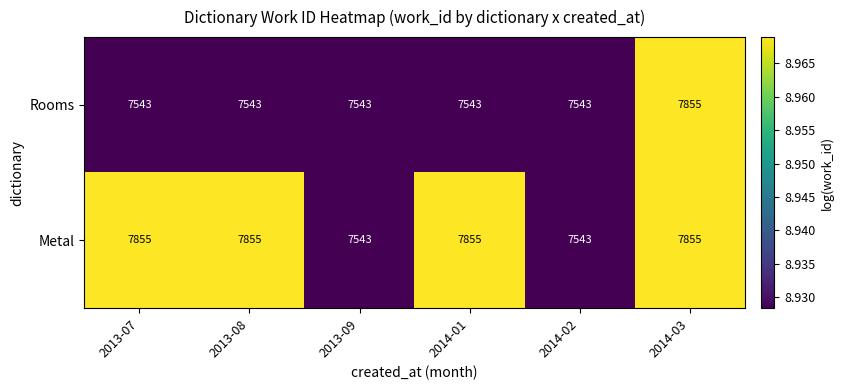

List the series in order of their overall mean, lowest first.

Rooms, Metal